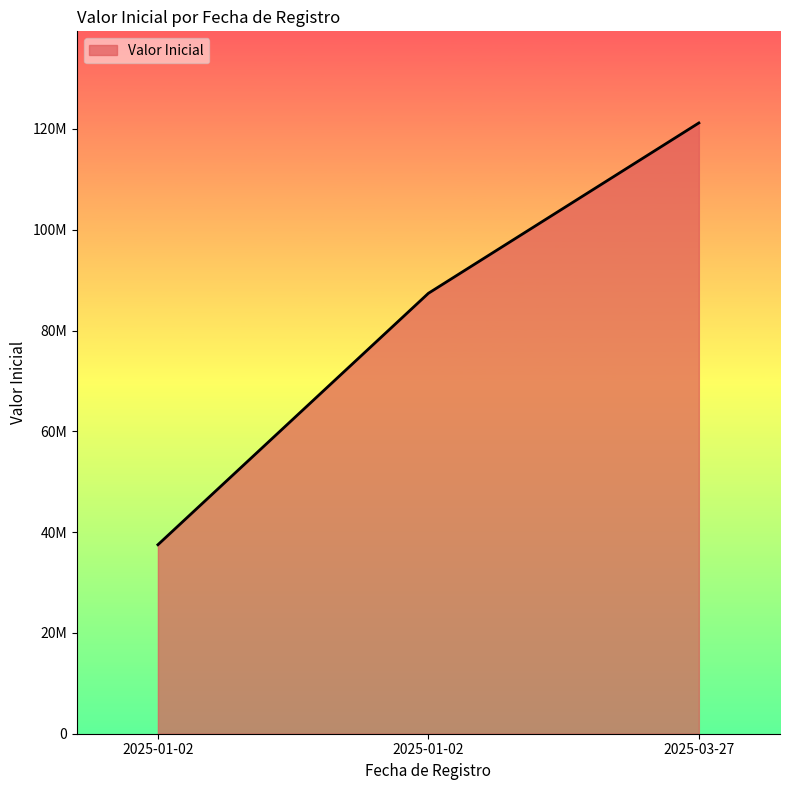

Is this an area chart (filled region under the line)?

Yes